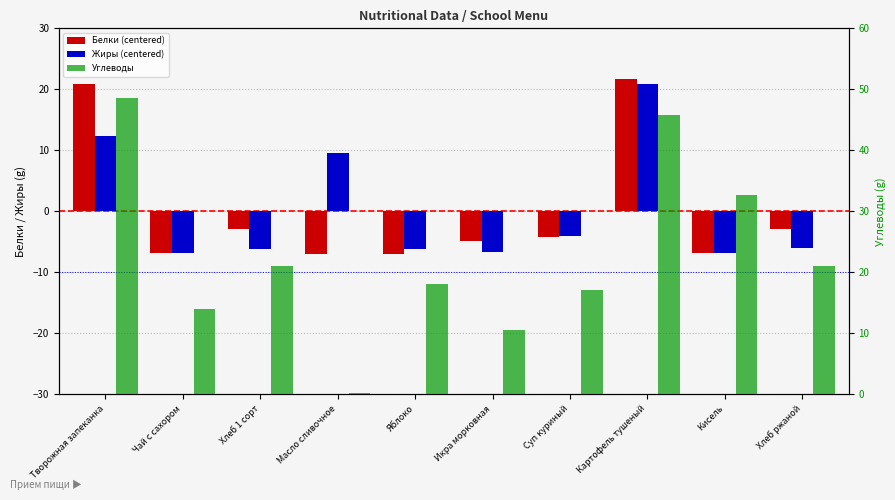

Rank the series by their maximum value, from lowest to highest.

Жиры (centered), Белки (centered), Углеводы